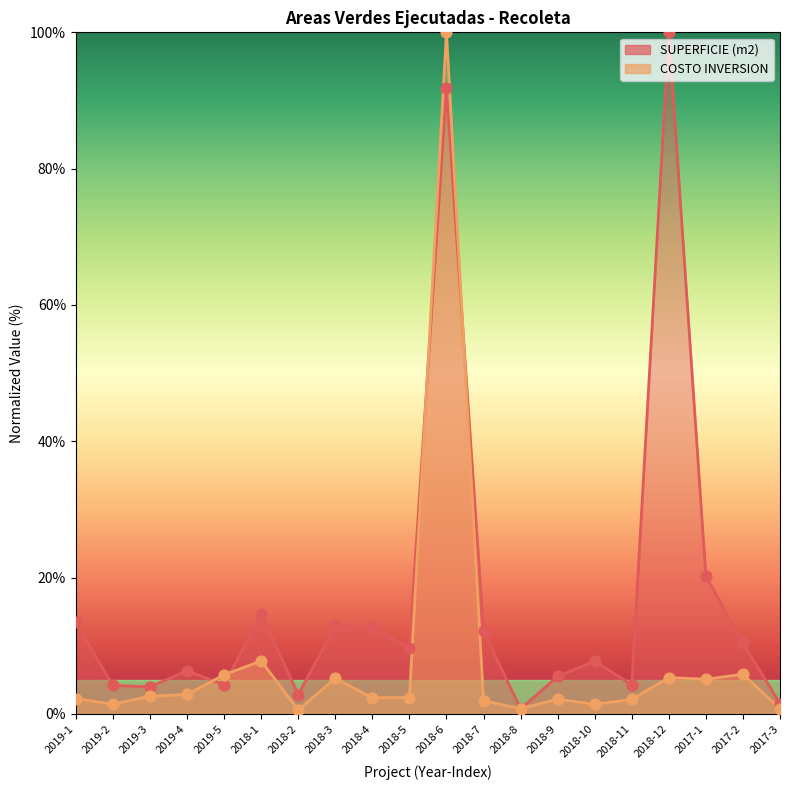

Which series contains the lowest Y value?

COSTO INVERSION